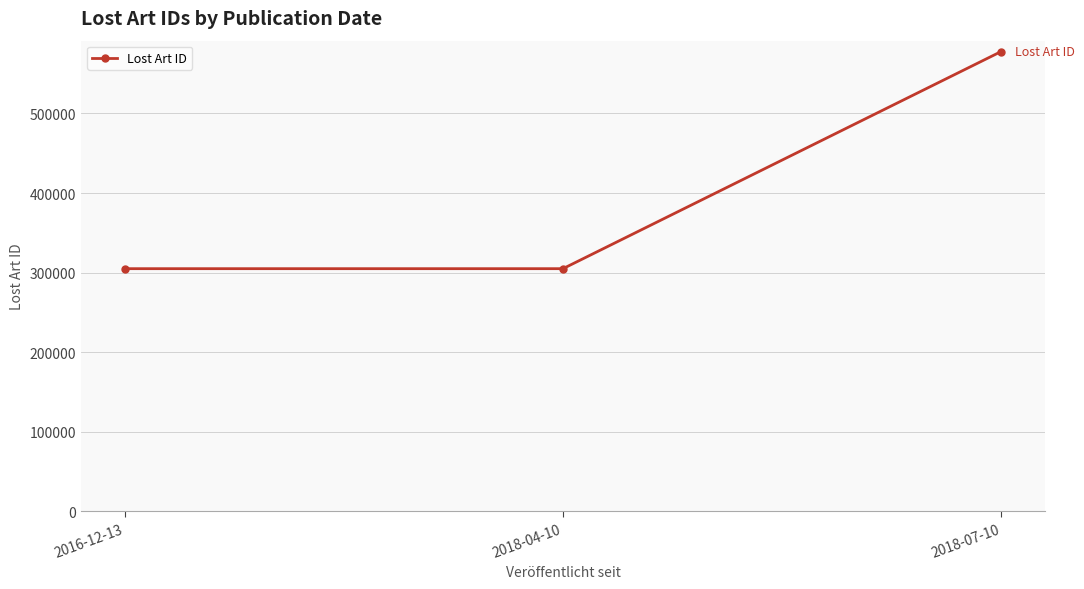

Which has a higher value, 2018-04-10 or 2018-07-10?

2018-07-10